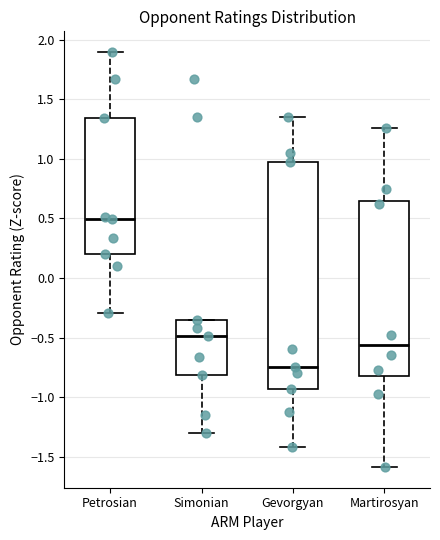

Where does the lower whisker of the box for Martirosyan end on the y-axis? The values are not printed on the chart, so give them approximately, as read against the axis.

-1.60